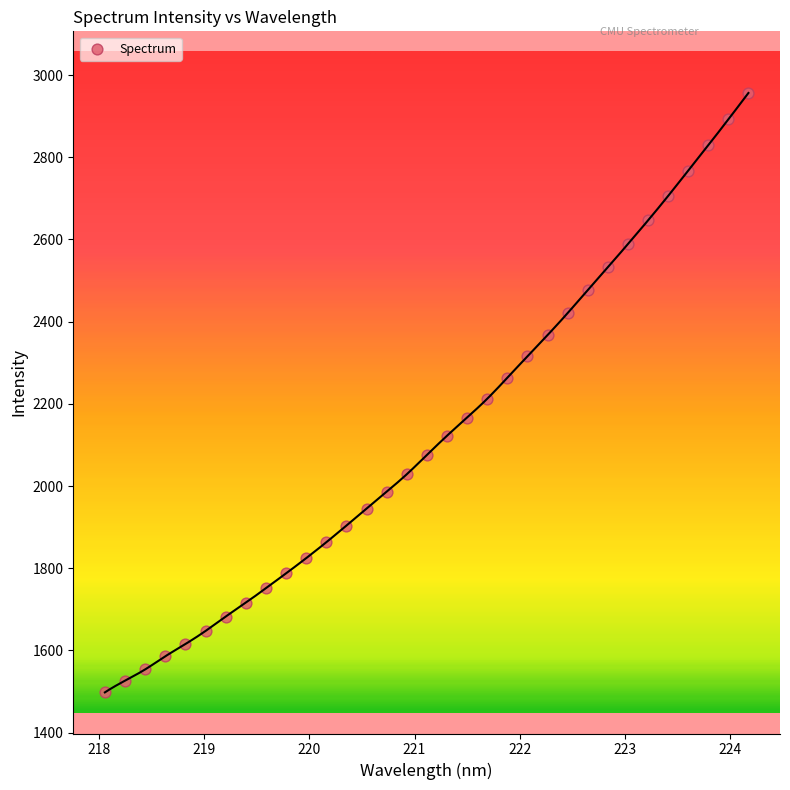

What is the range of X values (max minus min)?

6.1